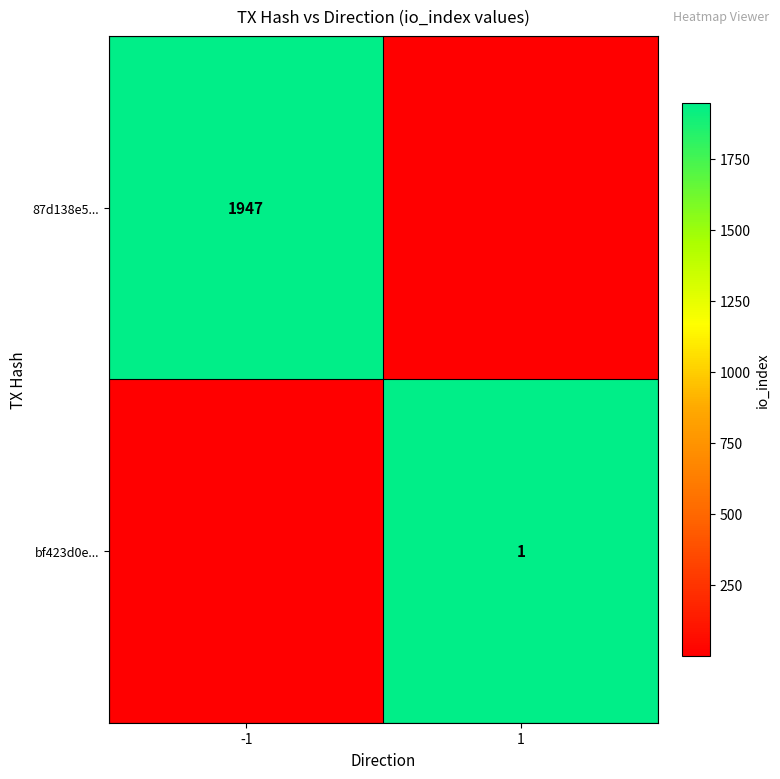

Is it true that 87d138e5... equals 3282 at -1?

False